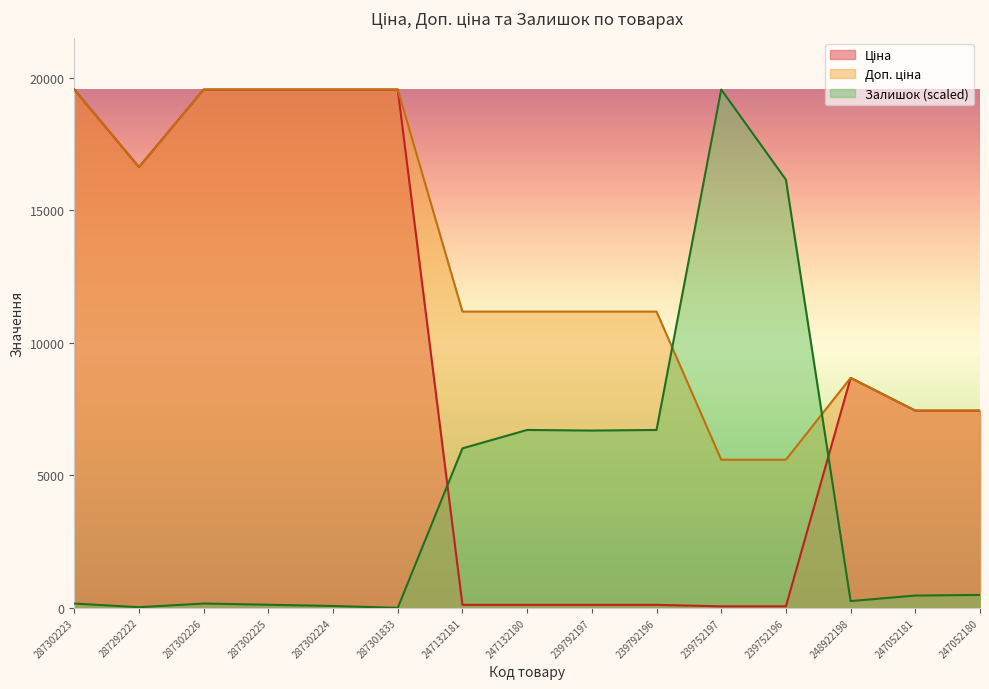

Which series has the largest total across all categories?

Доп. ціна